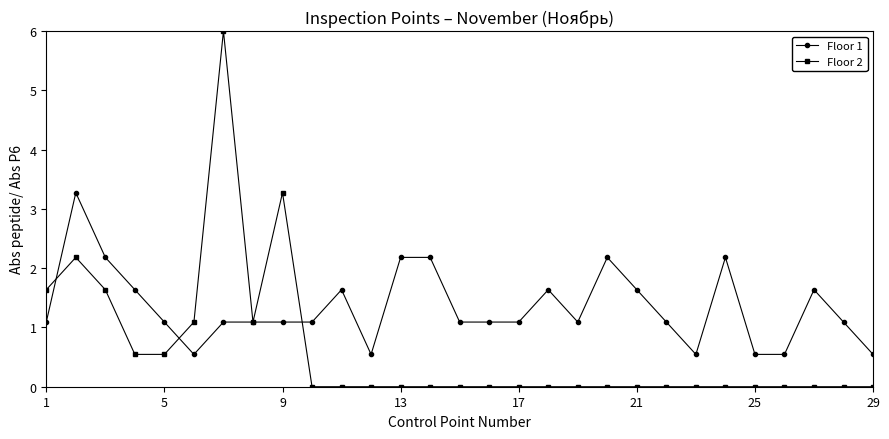

True or false: Floor 1 has more than 0 points higher than both neighbors.

True